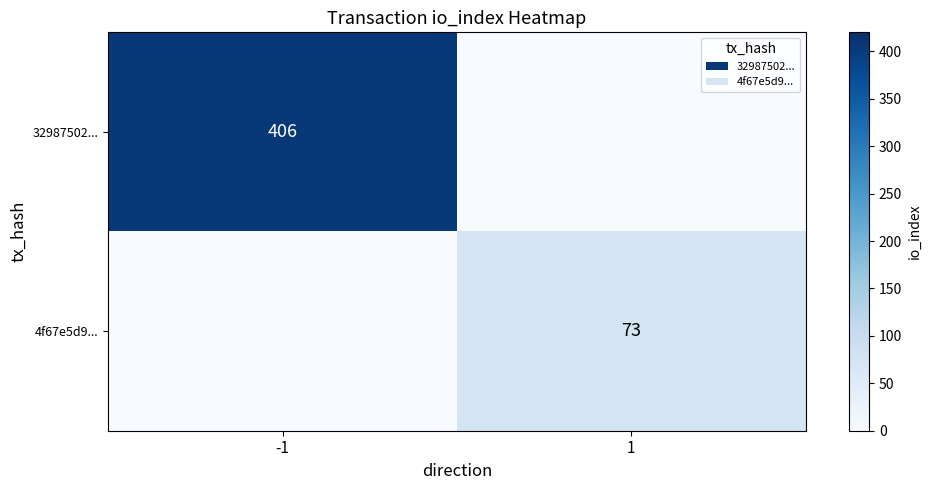

The 4f67e5d9... series shows 73 at 1. True or false?

True